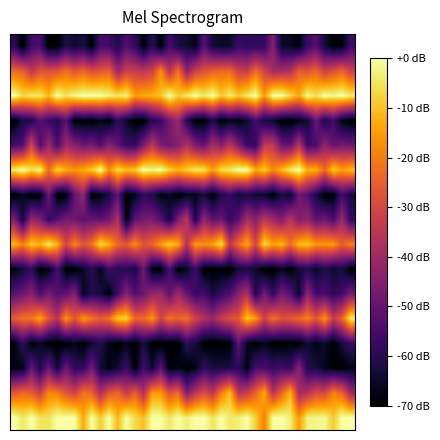

What is the smallest value displayed?

-70.0